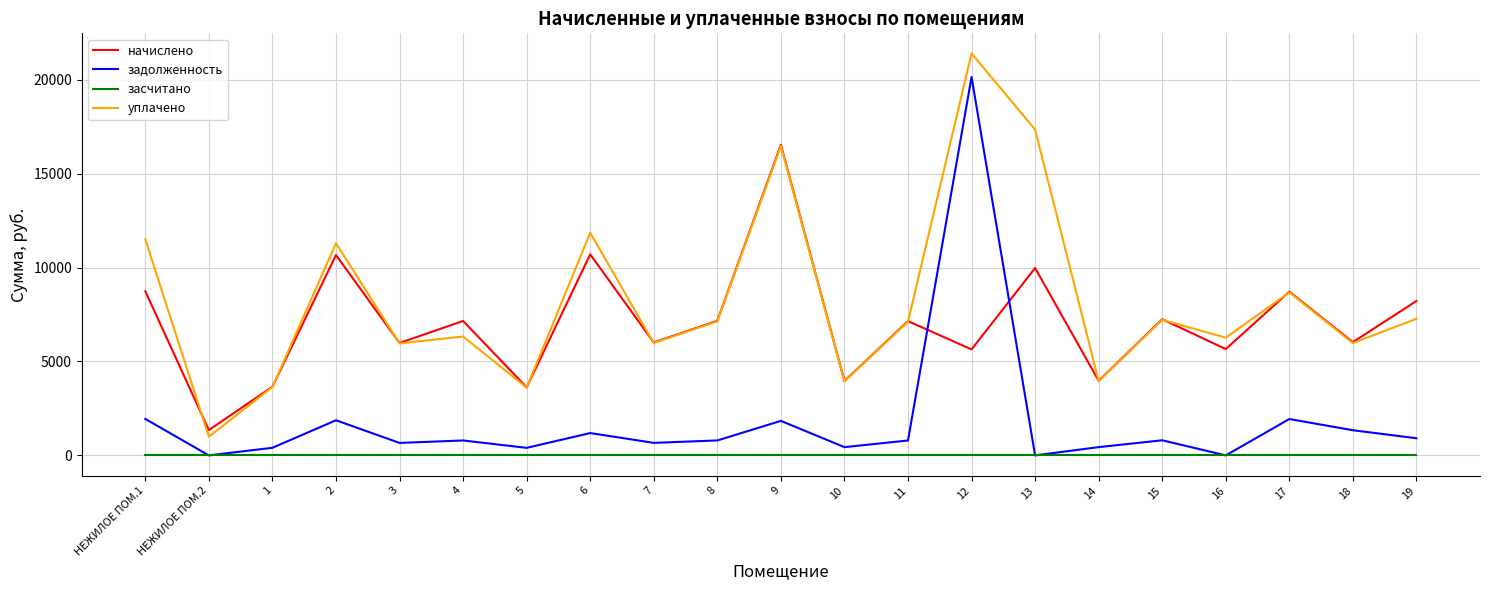

What position from the left is 19?

21